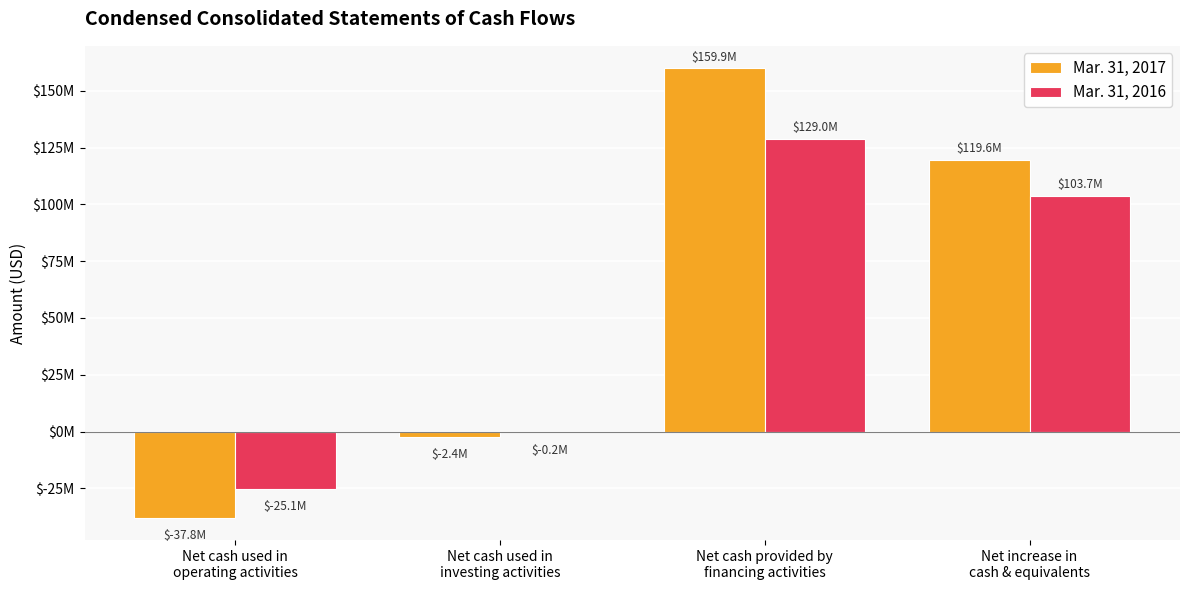

Reading left to right, list all the values displayed in this chart.

Mar. 31, 2017: -37842000	-2399000	159868000	119627000
Mar. 31, 2016: -25057000	-238000	128961000	103666000